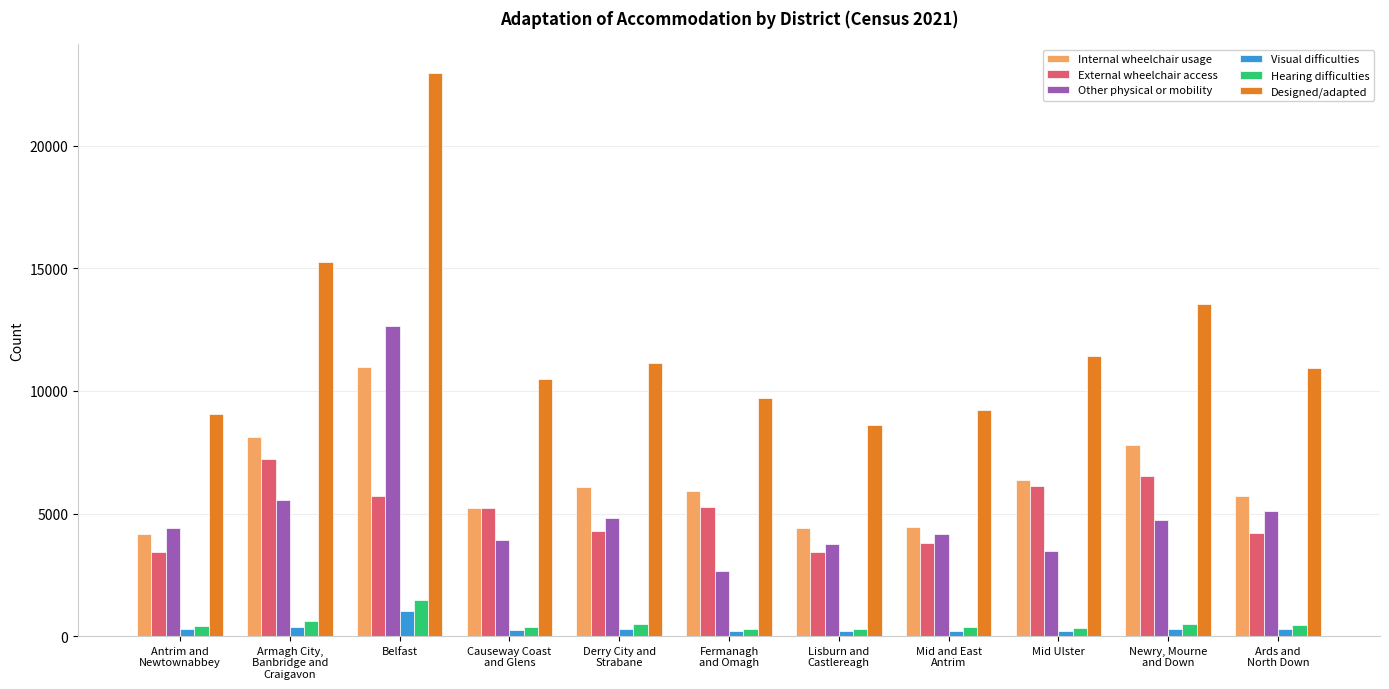

Which series has the widest spread of values?

Designed/adapted